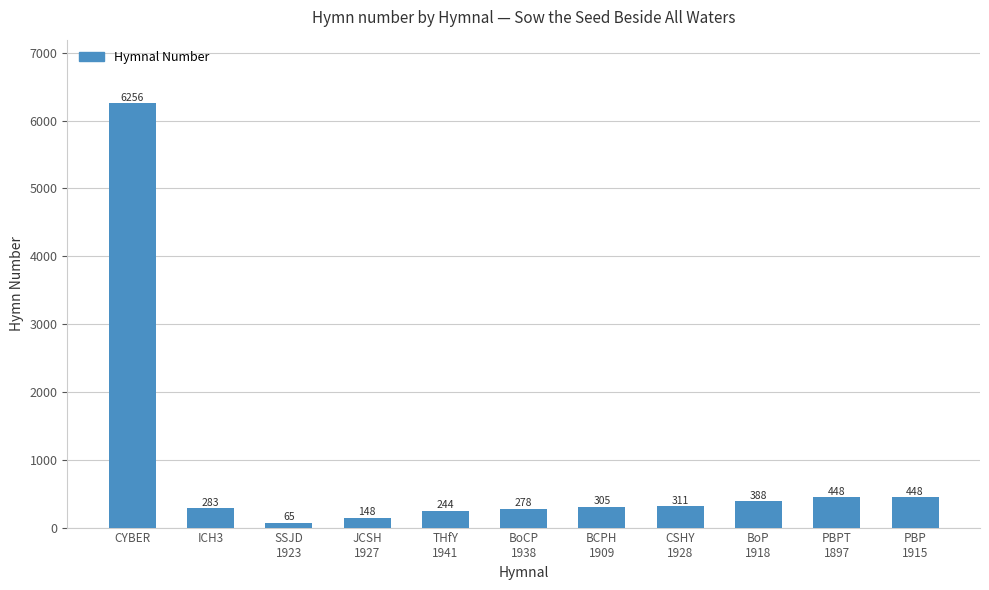

How many data points does each series have?

11